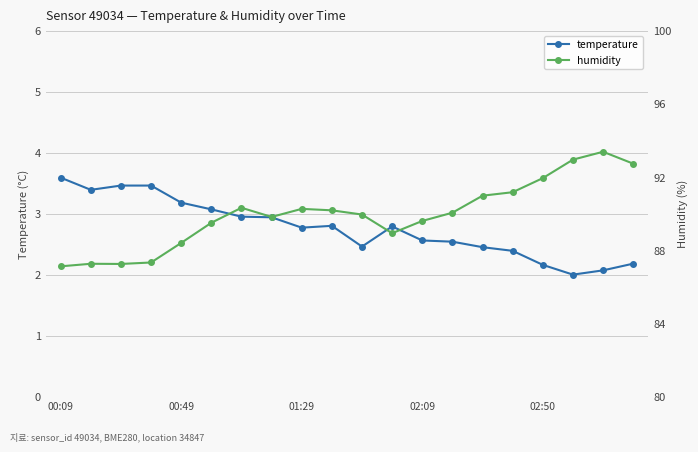

What is the minimum value shown in the chart?

2.0